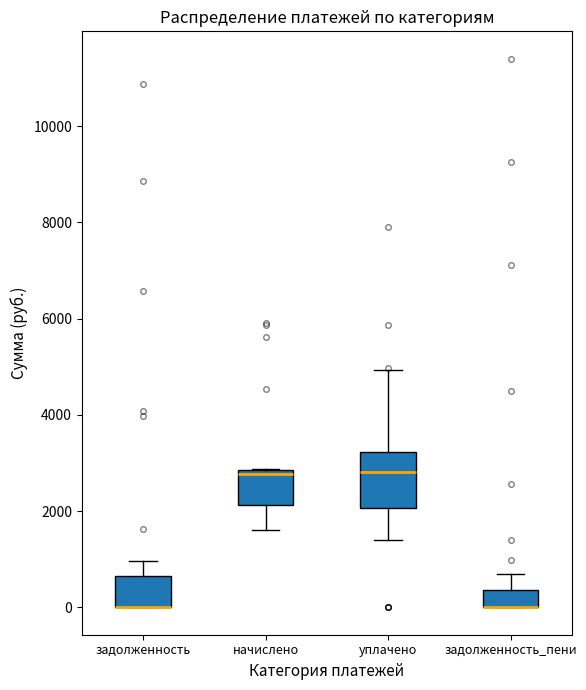

Reading left to right, read every box against the y-axis: the position of its median line, the range the box covers, and the ends of its whiskers. The values are not printed on the chart, so give them approximately, as read against the axis.

задолженность: median 0 (drawn on the box's lower edge), box 0 to 600, whiskers 0 to 1000
начислено: median 2800 (just below the box's upper edge), box 2200 to 2800, whiskers 1600 to 2800
уплачено: median 2800, box 2000 to 3200, whiskers 1400 to 5000
задолженность_пени: median 0 (drawn on the box's lower edge), box 0 to 400, whiskers 0 to 600